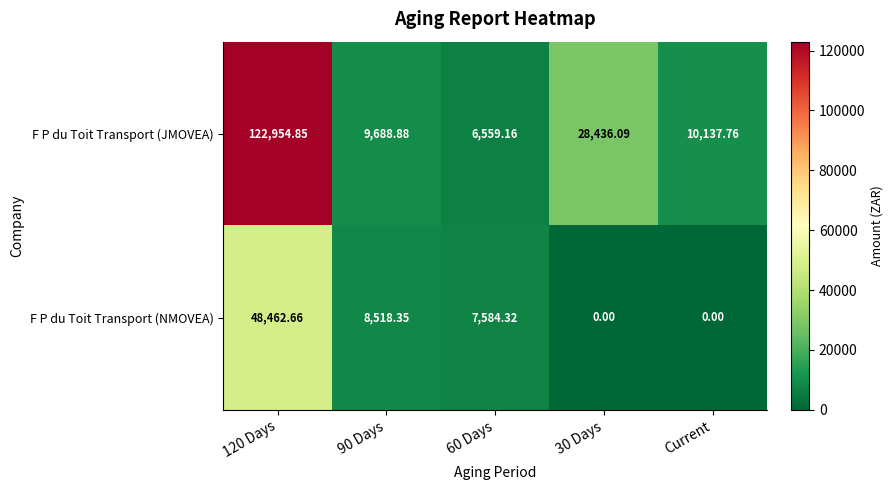

Which series has the widest spread of values?

F P du Toit Transport (JMOVEA)